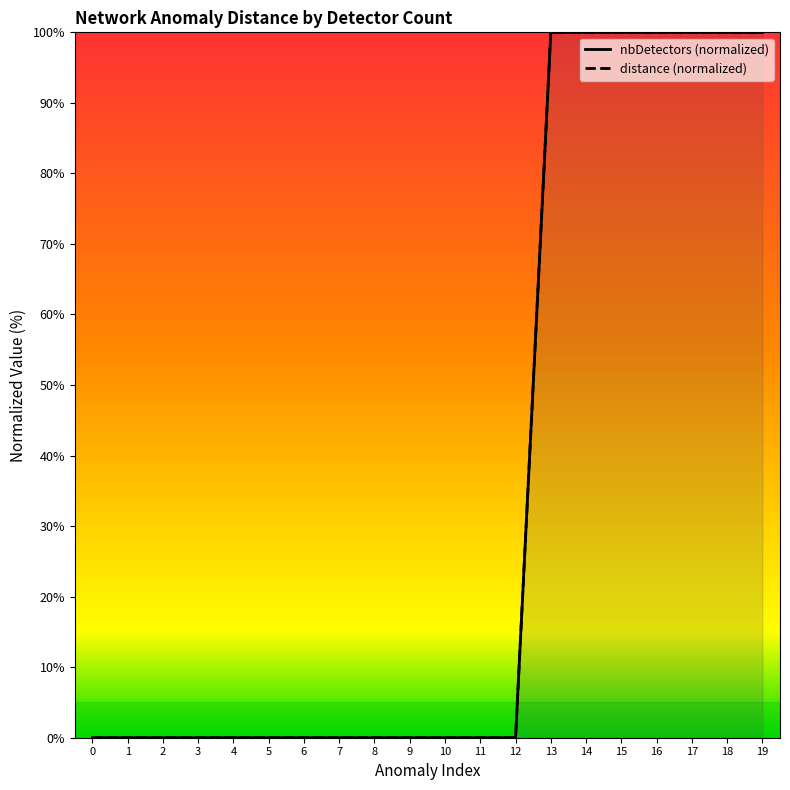

Count the number of data series in this chart.

2